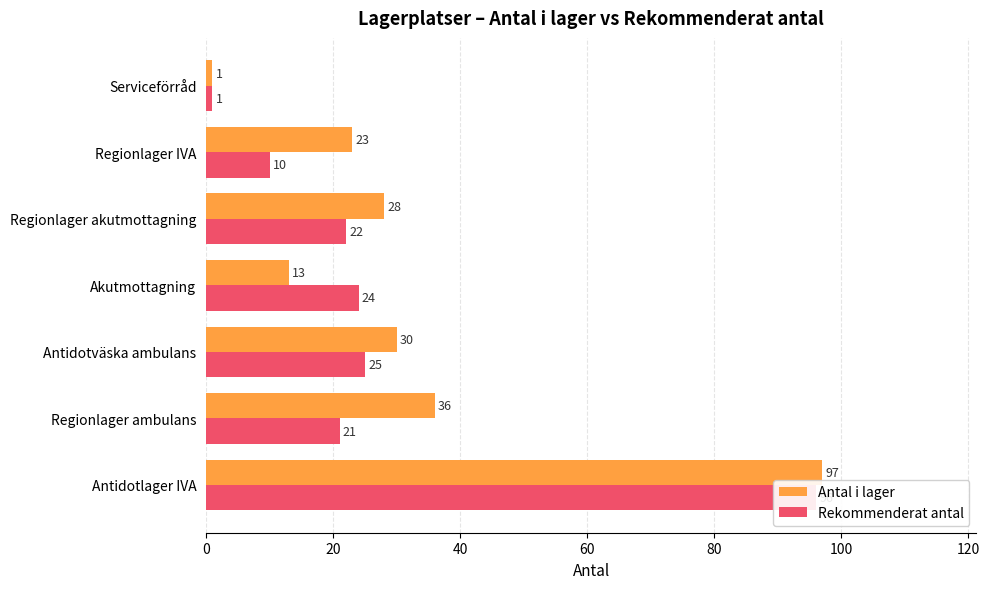

Reading left to right, transcribe all the data shown in this chart.

Antal i lager: 97	36	30	13	28	23	1
Rekommenderat antal: 96	21	25	24	22	10	1